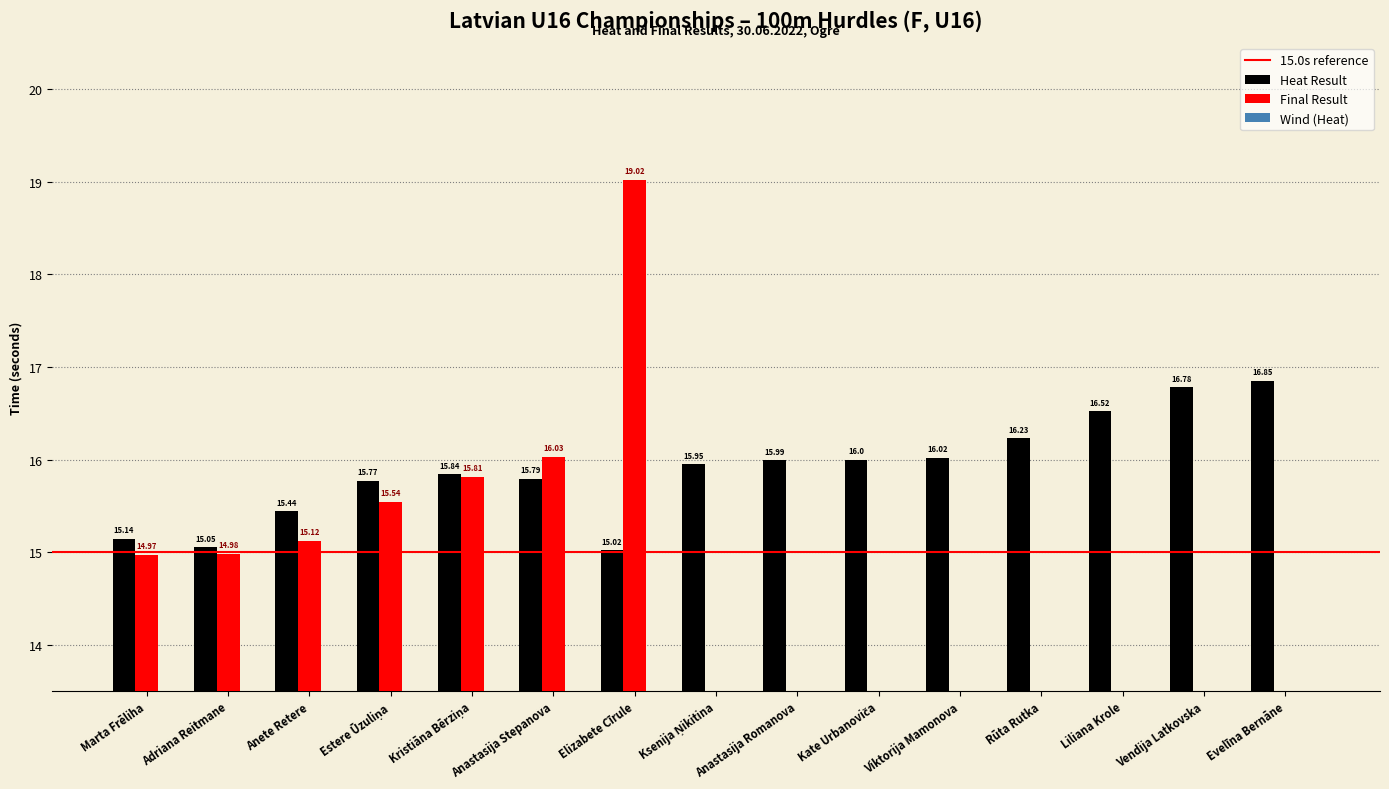

At how many categories does at least one series exceed 11?

15